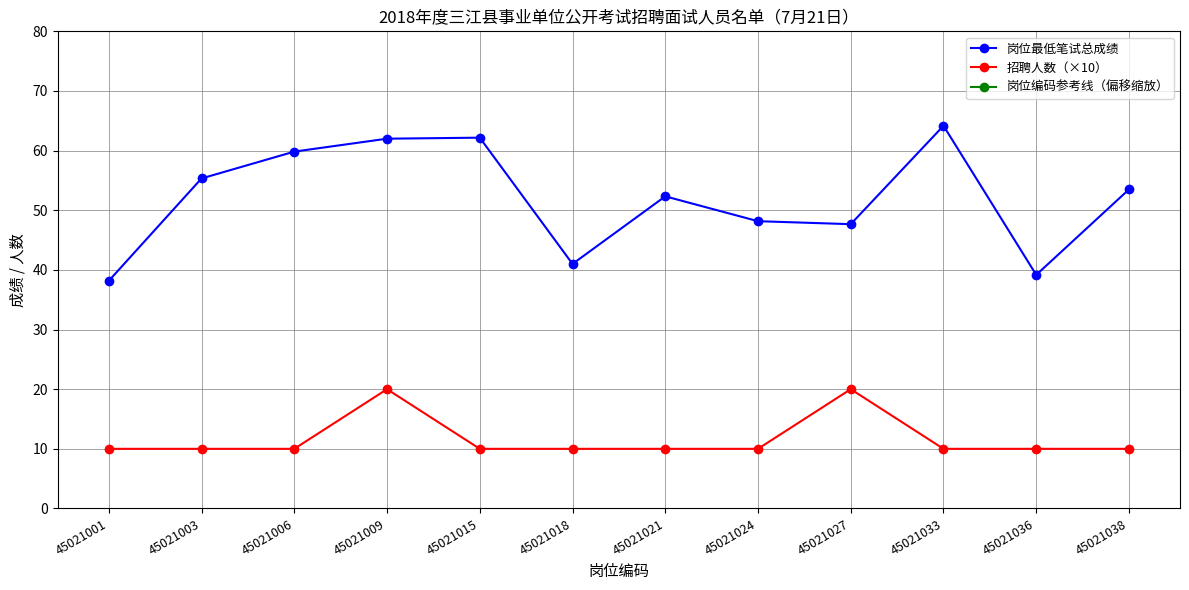

At how many categories does at least one series exceed 24451?

12